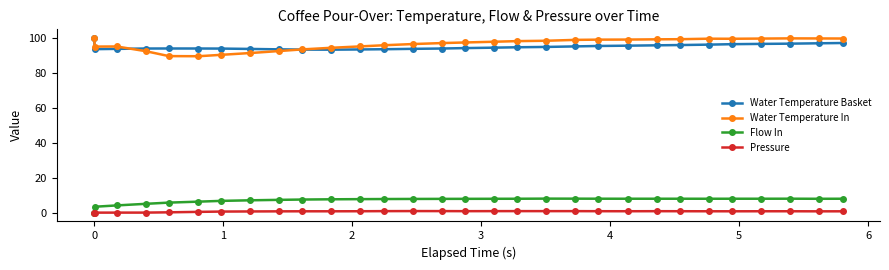

What is the highest value of the Flow In series?

8.1